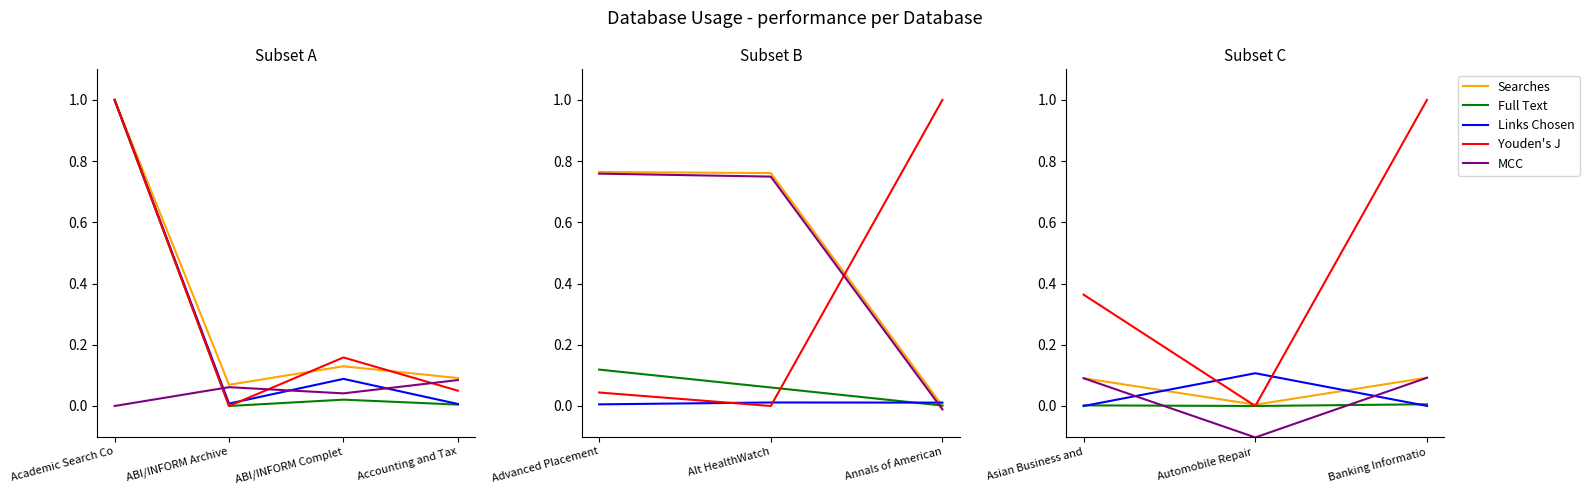

What is the label of the 3rd point from the left?

Banking Informatio